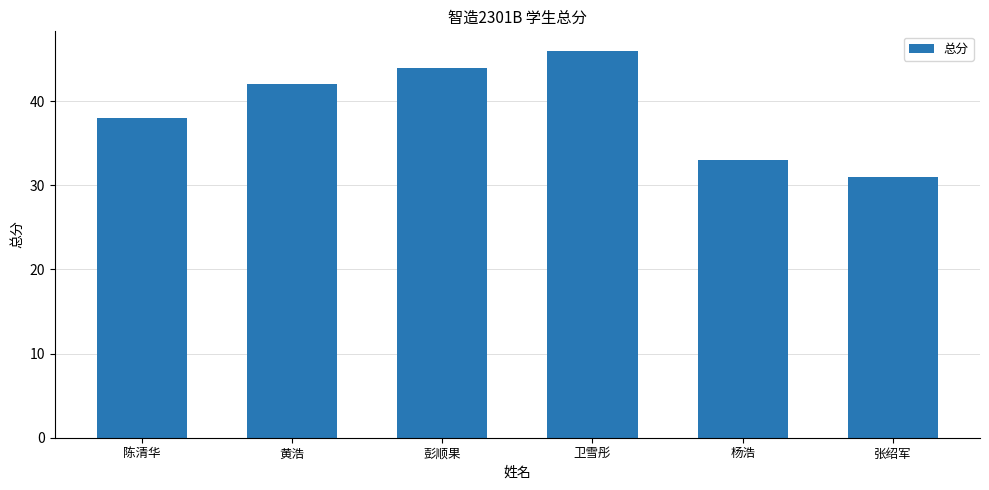

Reading left to right, extract all data points from this chart.

陈清华=38	黄浩=42	彭顺果=44	卫雪彤=46	杨浩=33	张绍军=31